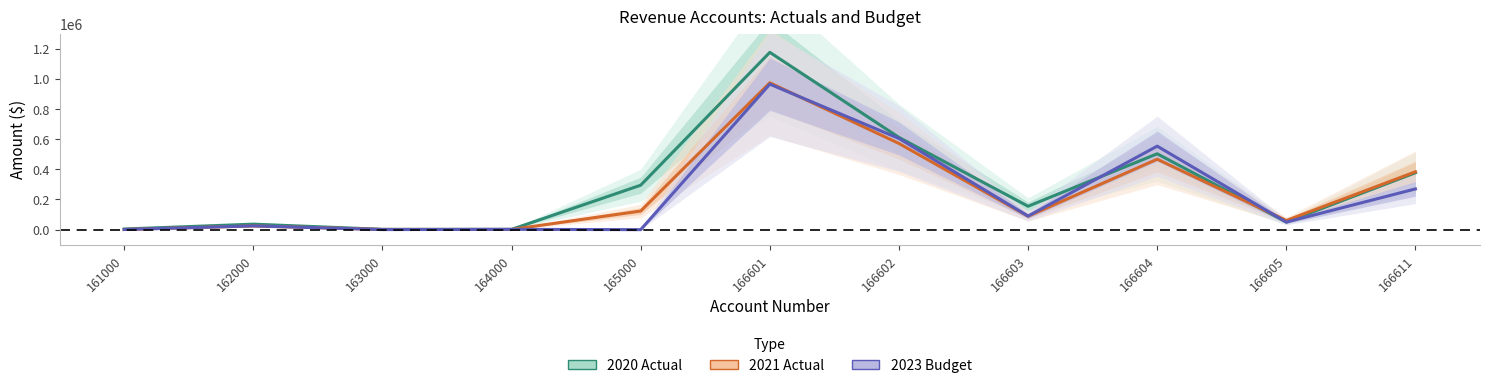

List the labels in order of 2021 Actual value, largest first.

166601, 166602, 166604, 166611, 165000, 166603, 166605, 162000, 163000, 164000, 161000